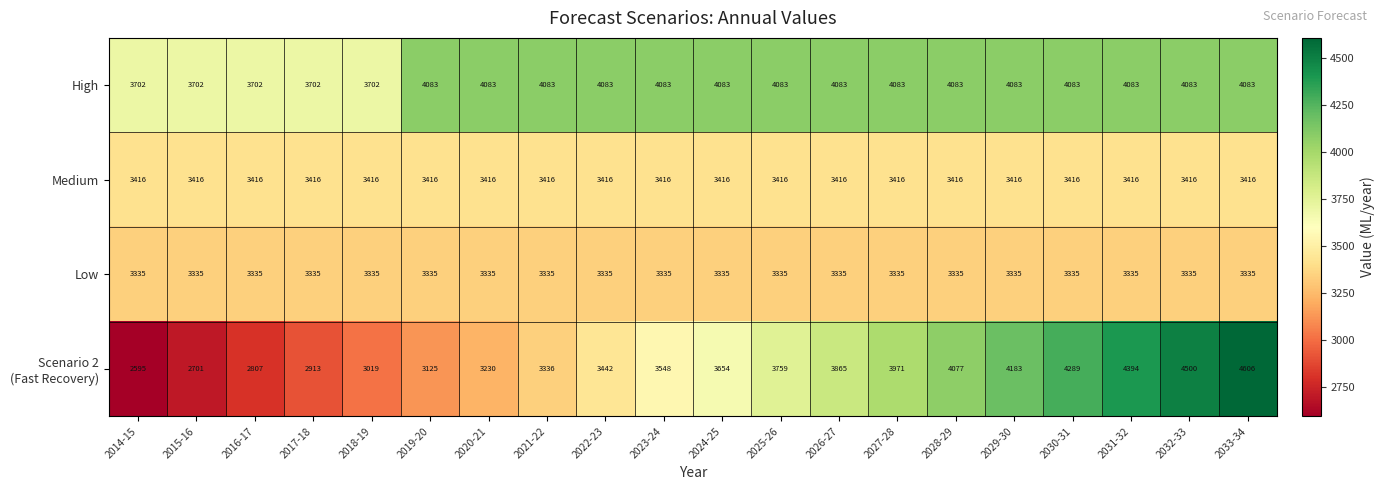

At which category is the sum across all series the highest?

2033-34